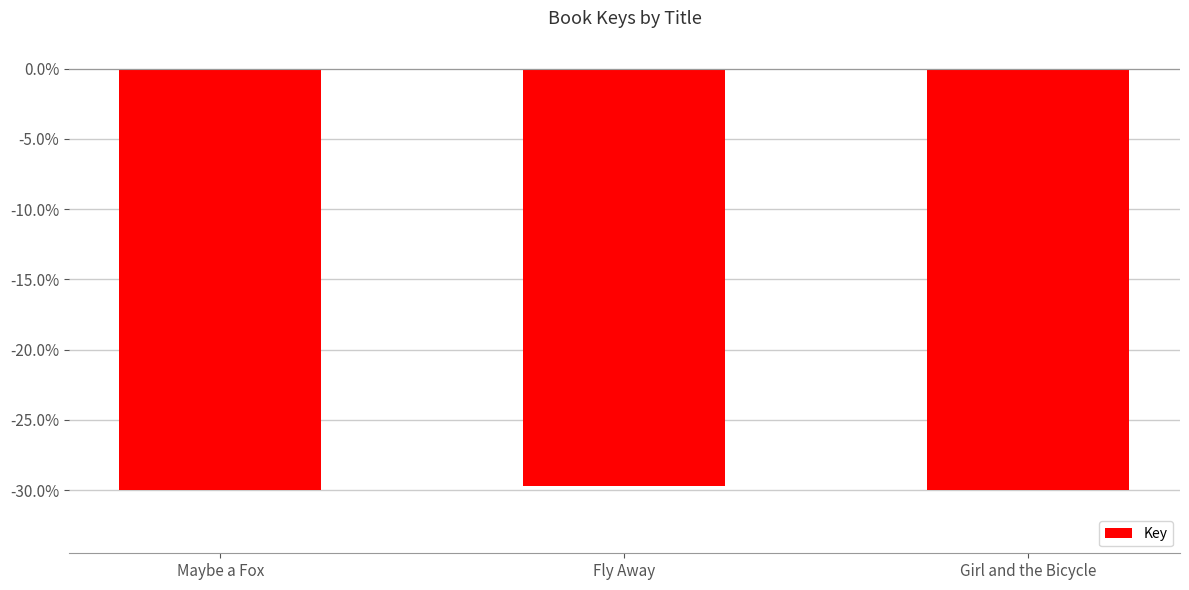

What is the sum of the values at Fly Away and Girl and the Bicycle?

-59.7